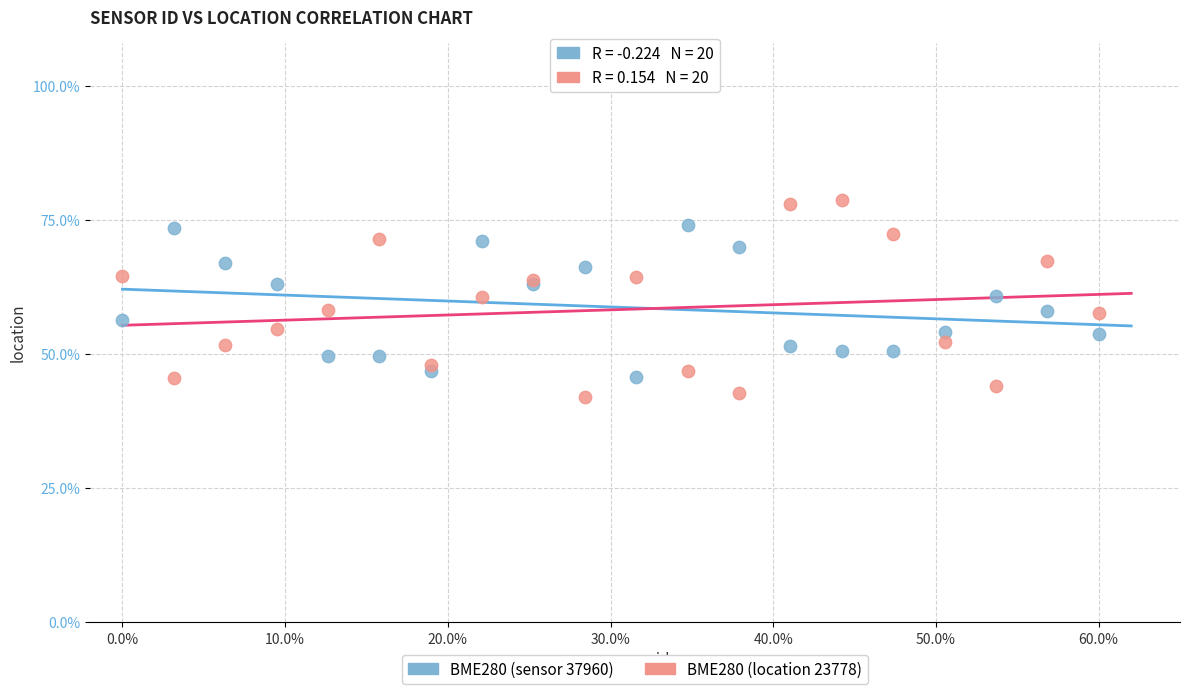

Which series contains the highest Y value?

BME280 (location 23778)